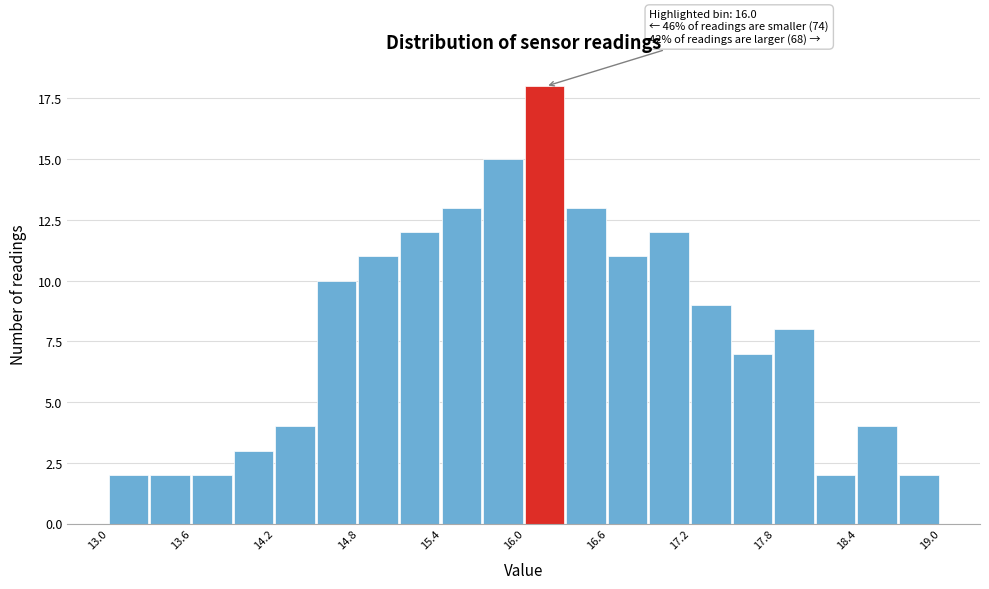

Around what value on the x-axis is the tallest bar? Give the approximate position of its centre, as read against the axis.

16.1